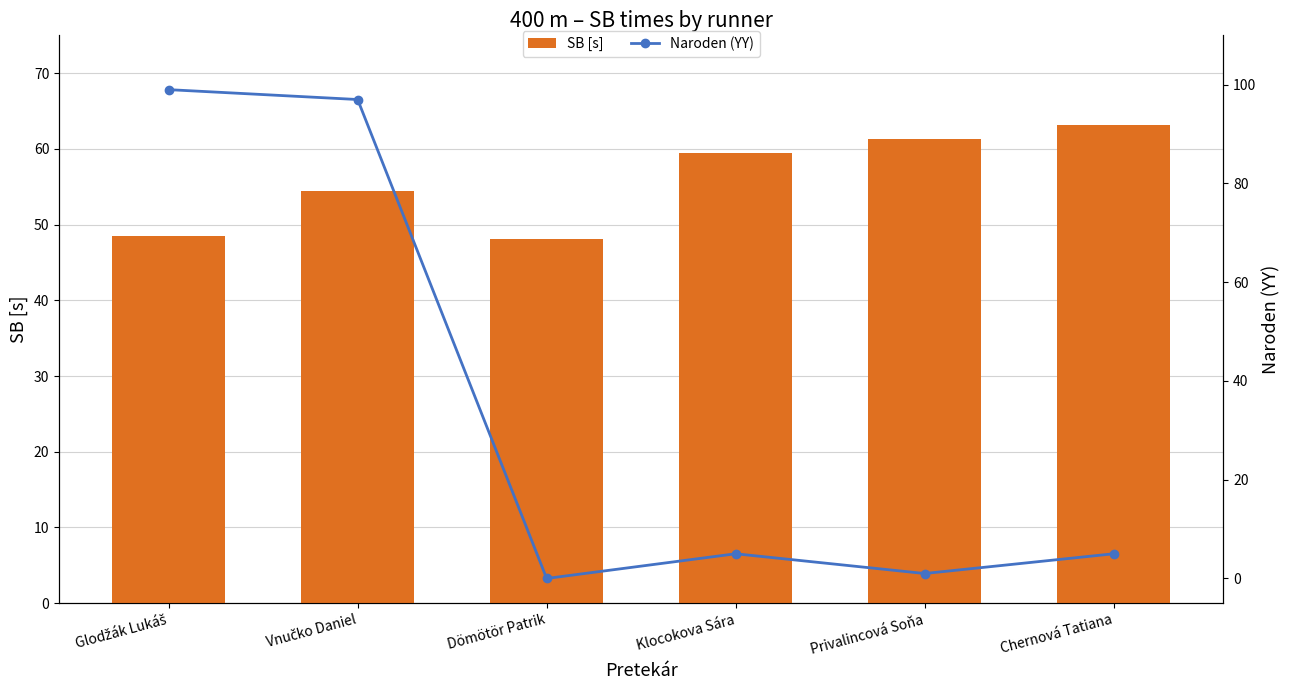

Between Klocokova Sára and Glodžák Lukáš, which is larger?

Klocokova Sára